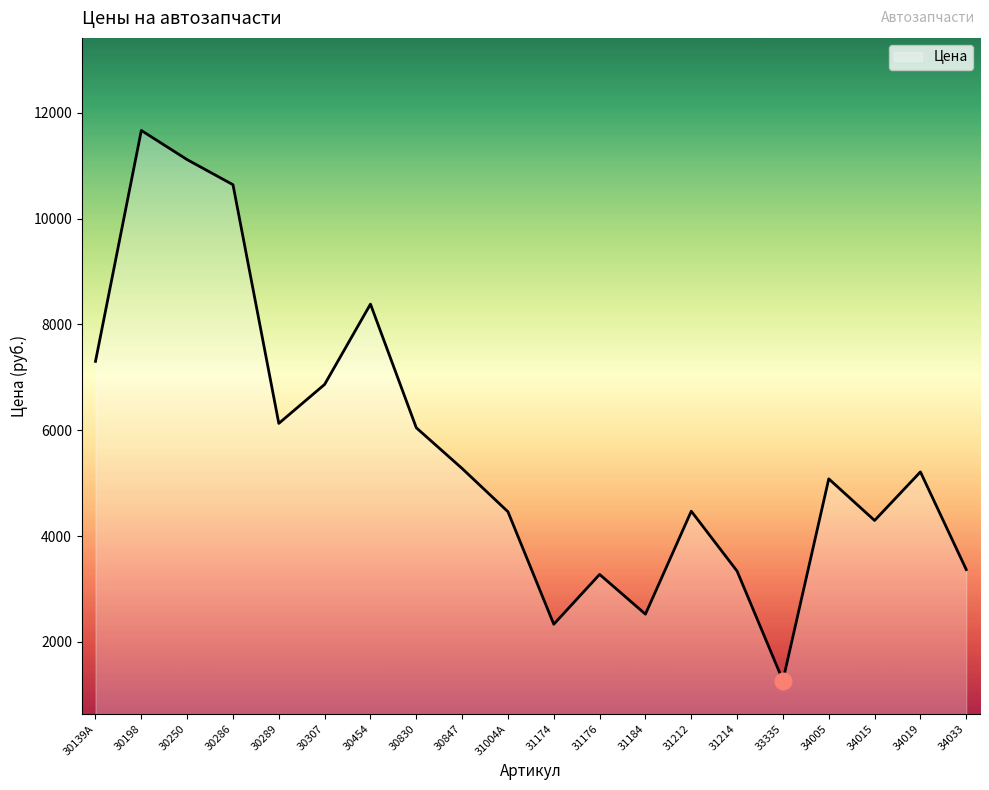

What is the maximum value shown in the chart?

11663.7